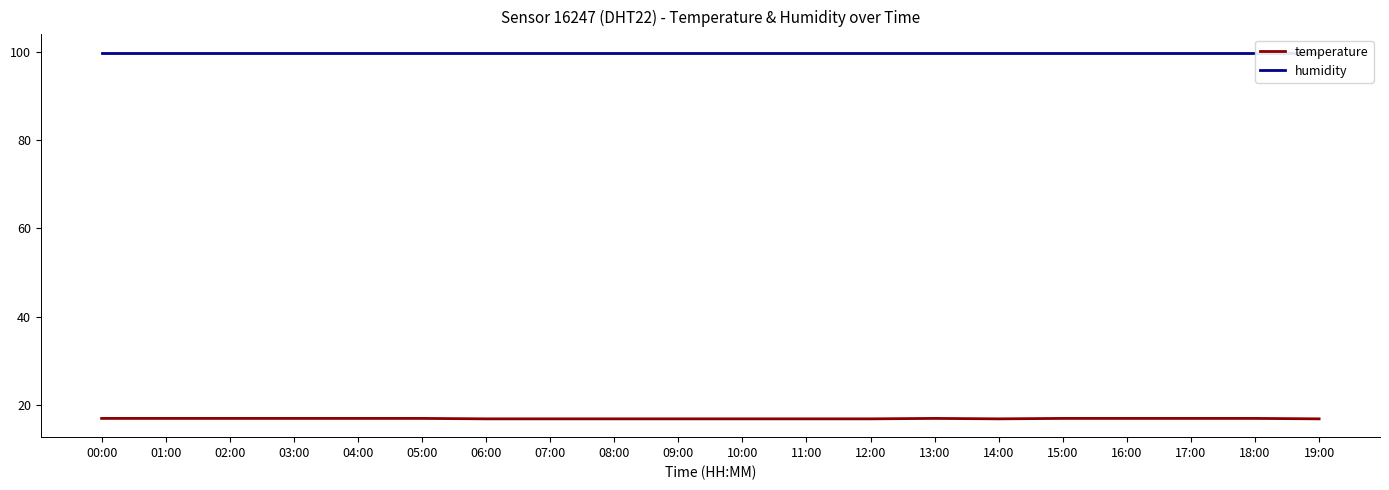

Between 18:00 and 05:00, which is larger?

18:00